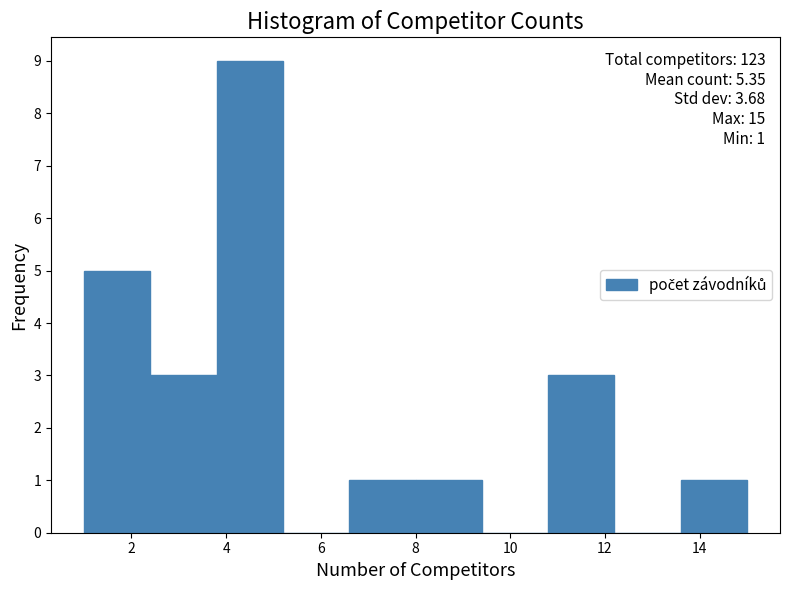

Which range on the x-axis has the tallest bar?

3.8 to 5.2